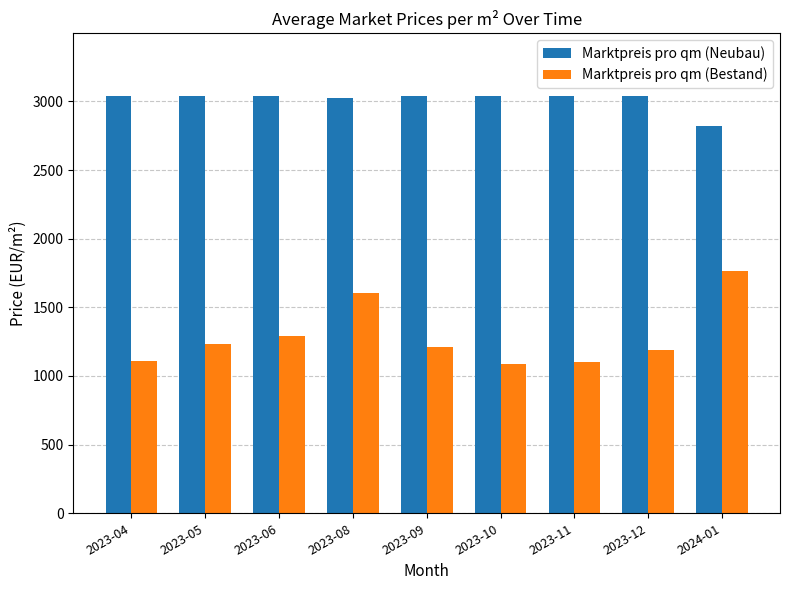

At how many categories does at least one series exceed 2834?

8